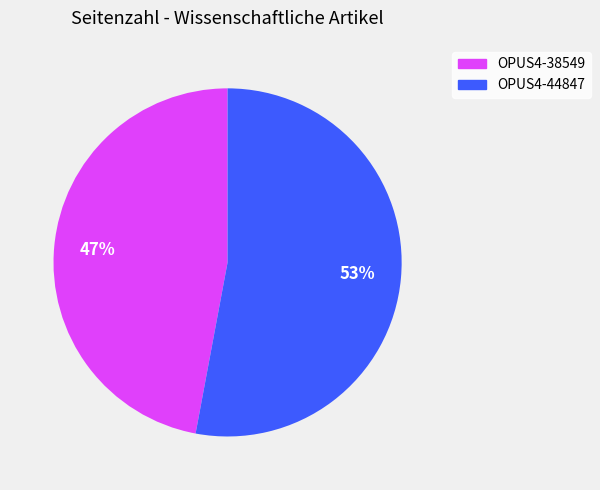

Is the sum of OPUS4-44847 and OPUS4-38549 greater than half?

Yes